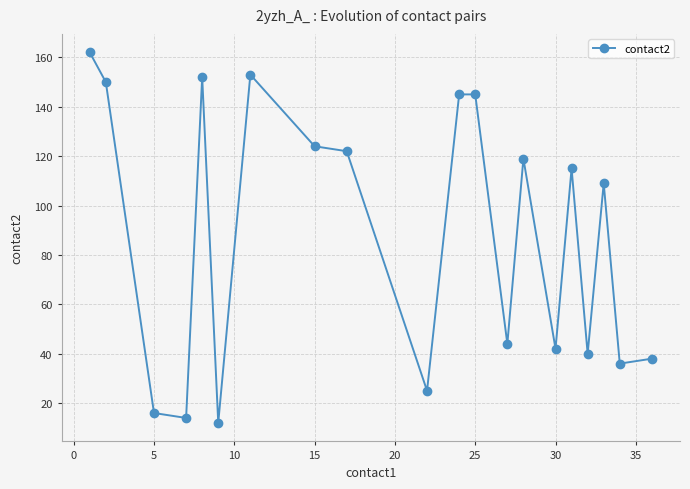

True or false: the data has more than 1 interior local peaks.

True